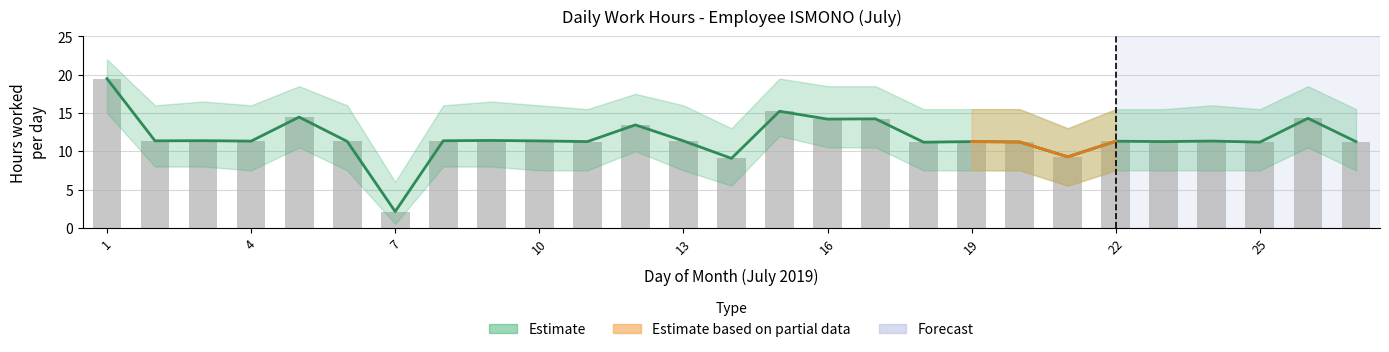

What is the lowest value of the Estimate series?

2.1